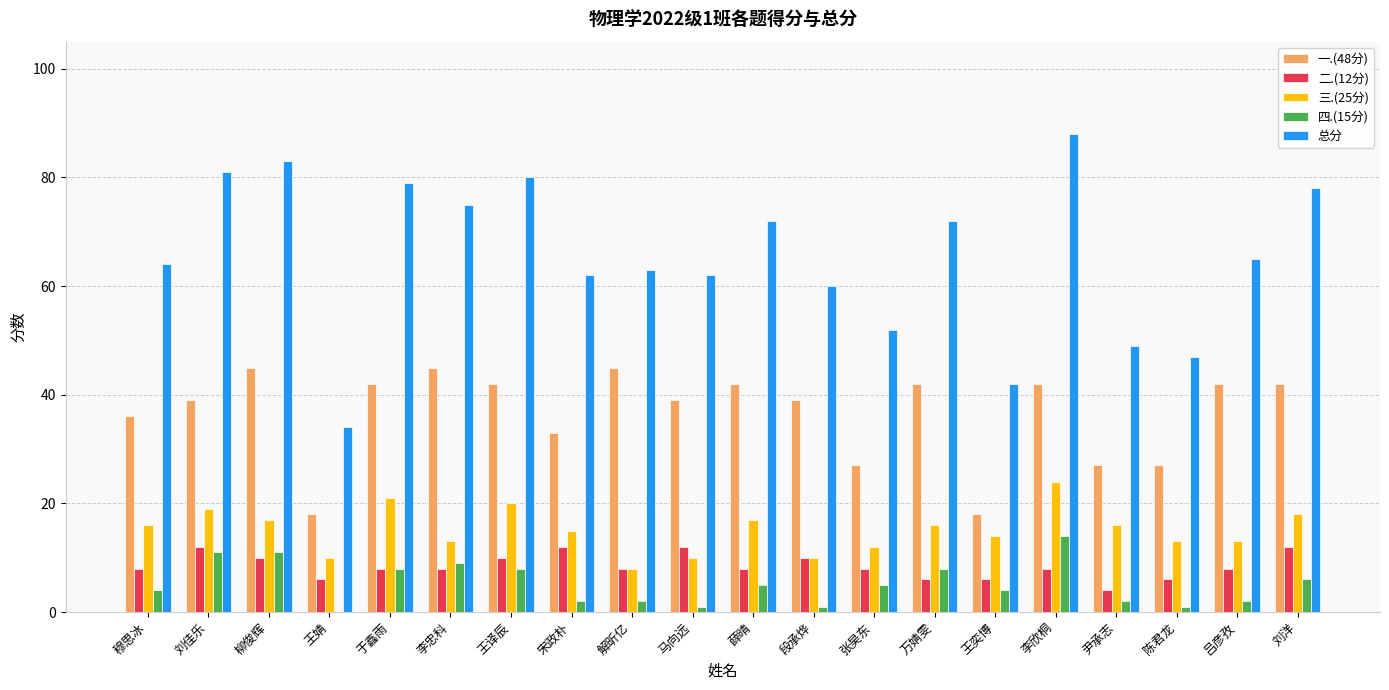

Which series changed the most between 薛晴 and 李欣桐?

总分